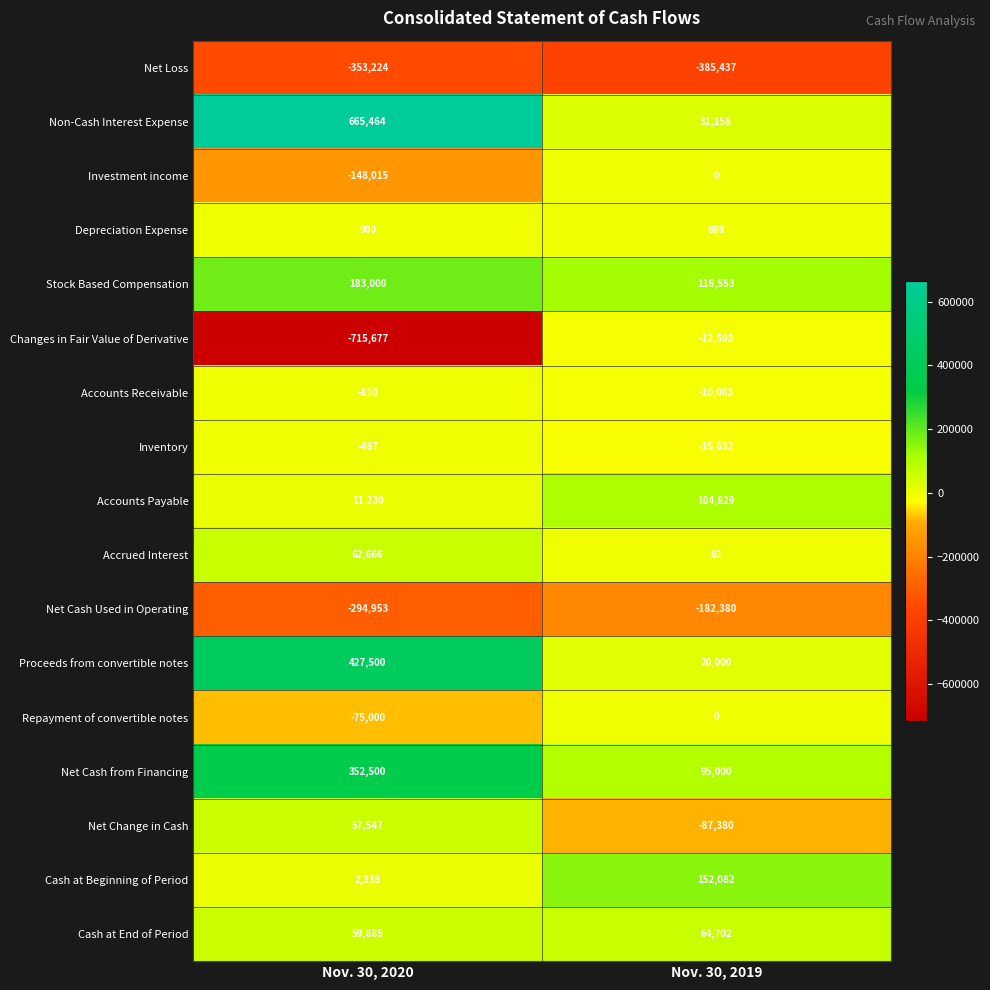

Which category has the highest value across all series?

Nov. 30, 2020